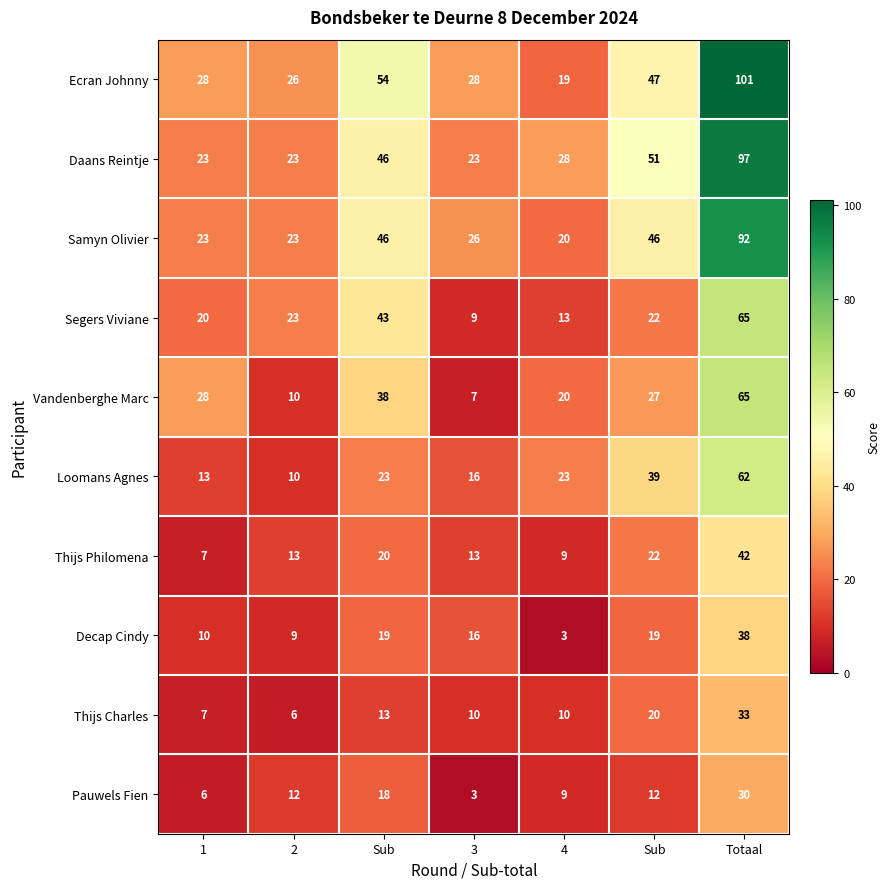

Reading left to right, transcribe all the data shown in this chart.

Ecran Johnny: 1=28	2=26	Sub=54	3=28	4=19	Sub=47	Totaal=101
Daans Reintje: 1=23	2=23	Sub=46	3=23	4=28	Sub=51	Totaal=97
Samyn Olivier: 1=23	2=23	Sub=46	3=26	4=20	Sub=46	Totaal=92
Segers Viviane: 1=20	2=23	Sub=43	3=9	4=13	Sub=22	Totaal=65
Vandenberghe Marc: 1=28	2=10	Sub=38	3=7	4=20	Sub=27	Totaal=65
Loomans Agnes: 1=13	2=10	Sub=23	3=16	4=23	Sub=39	Totaal=62
Thijs Philomena: 1=7	2=13	Sub=20	3=13	4=9	Sub=22	Totaal=42
Decap Cindy: 1=10	2=9	Sub=19	3=16	4=3	Sub=19	Totaal=38
Thijs Charles: 1=7	2=6	Sub=13	3=10	4=10	Sub=20	Totaal=33
Pauwels Fien: 1=6	2=12	Sub=18	3=3	4=9	Sub=12	Totaal=30